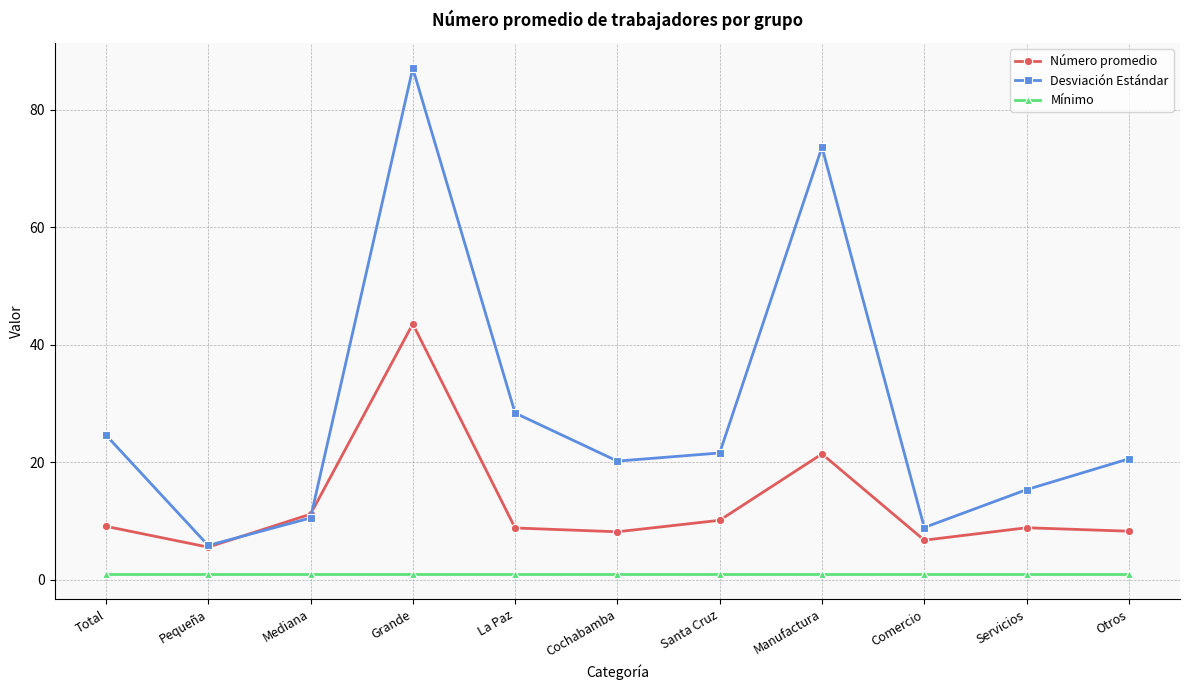

Which series ends up on top after the final intersection of Desviación Estándar and Número promedio?

Desviación Estándar